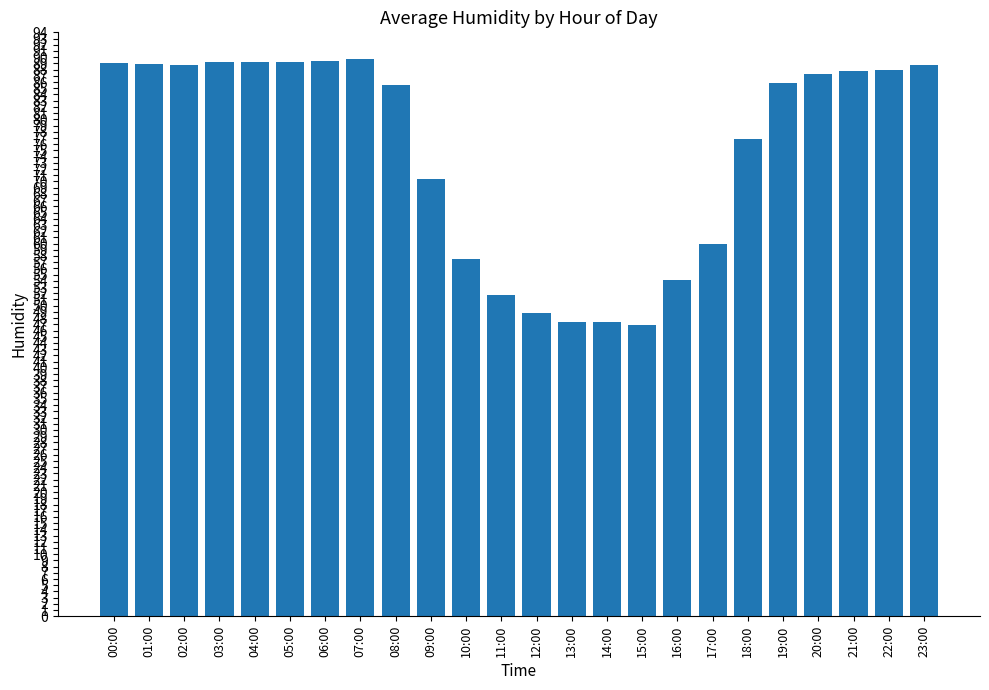

What is the difference between the values at 14:00 and 16:00?

6.9